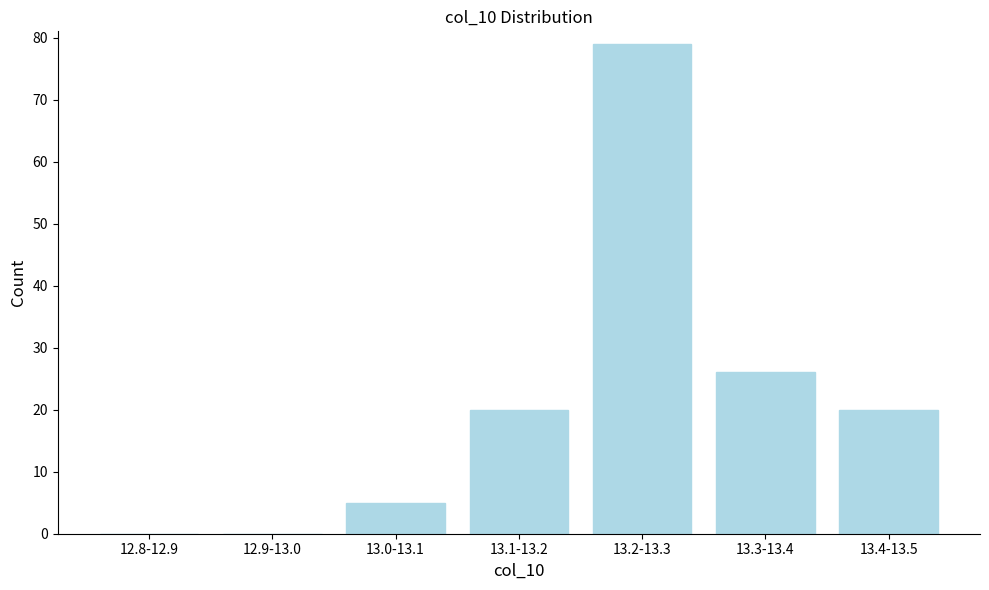

Reading right to left, what are all the values shown in this chart?

13.4-13.5=20	13.3-13.4=26	13.2-13.3=79	13.1-13.2=20	13.0-13.1=5	12.9-13.0=0	12.8-12.9=0